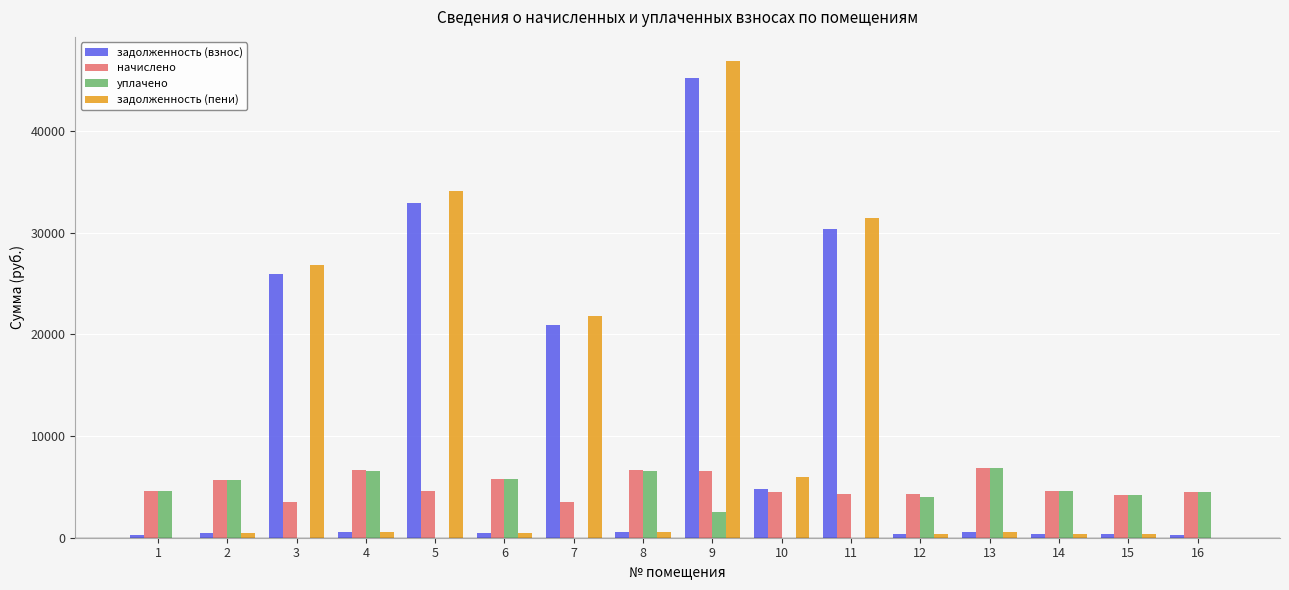

The value of задолженность (пени) at 9 is 75196.5. True or false?

False